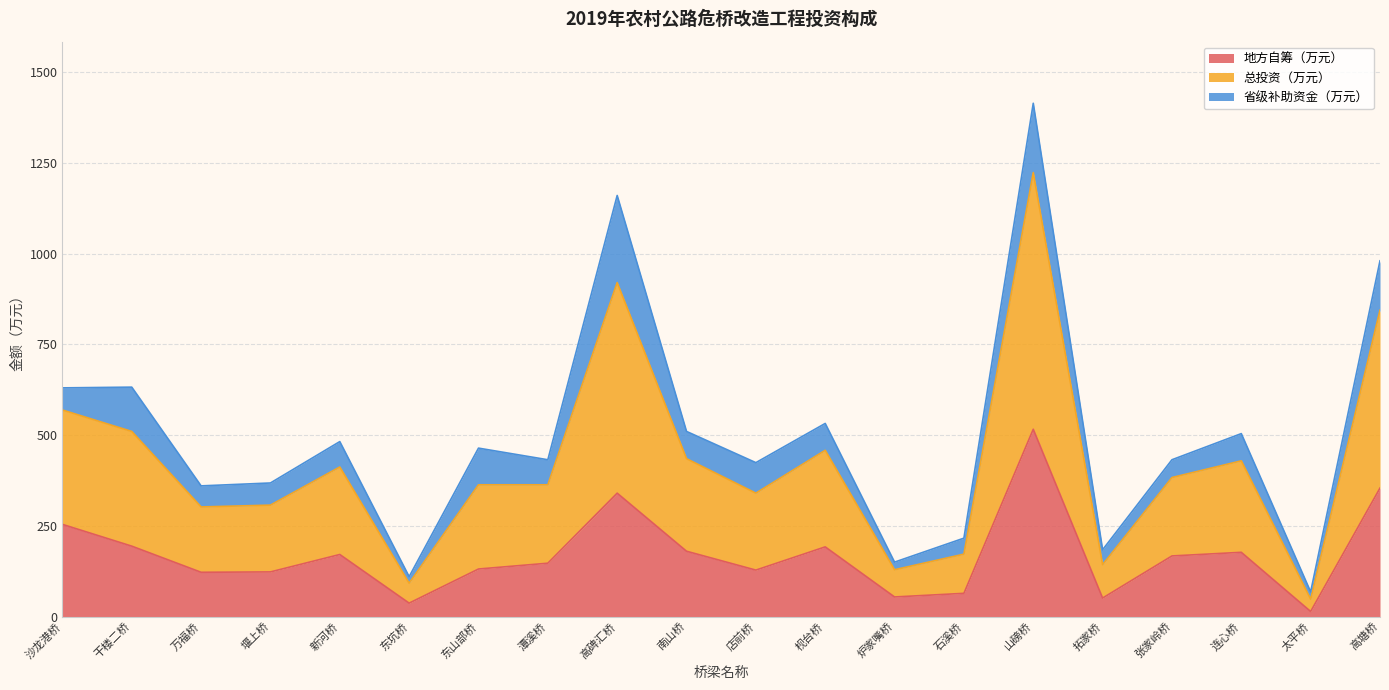

Which category has the highest value in the 地方自筹（万元） series?

山磅桥